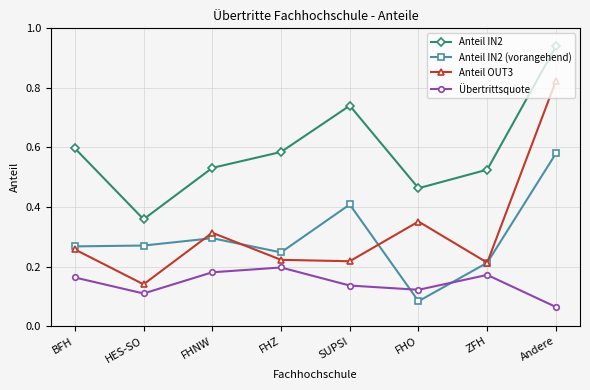

What is the label of the 7th point from the left?

ZFH